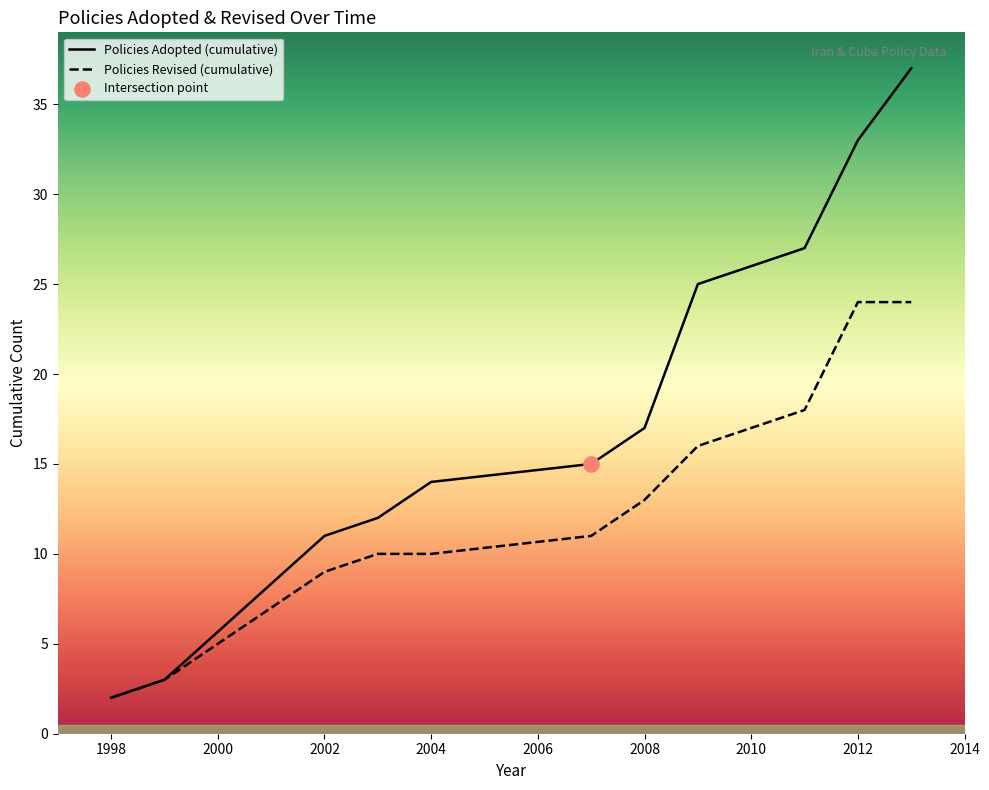

What is the total value across all series at 2008?

30